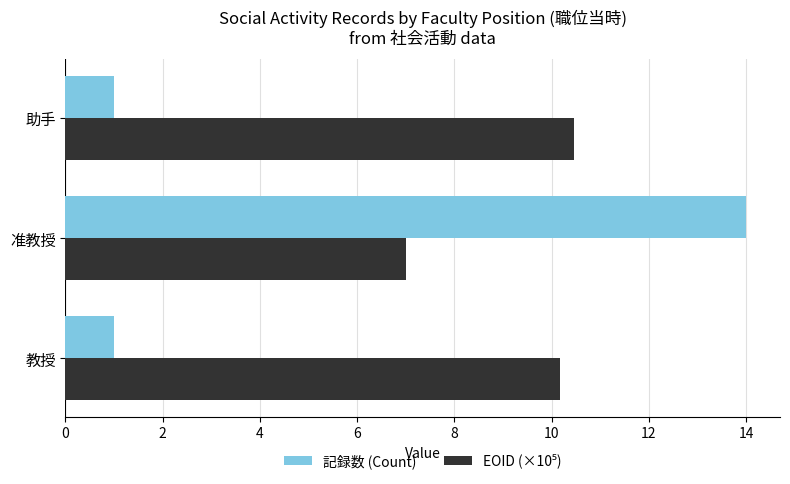

True or false: 記録数 (Count) has a value of 1.0 at 教授.

True